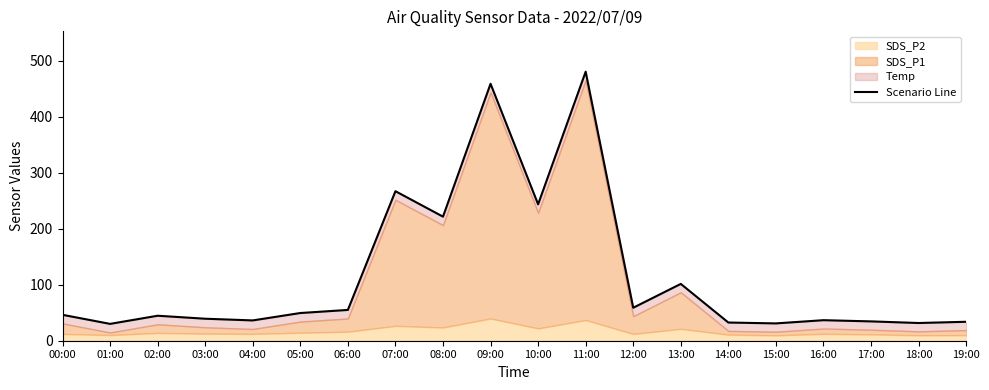

What is the value of the 12th point from the left?

480.7